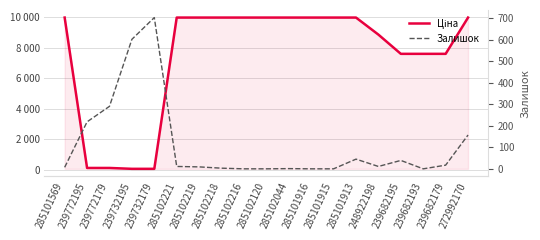

True or false: Ціна and Залишок intersect in this chart.

True